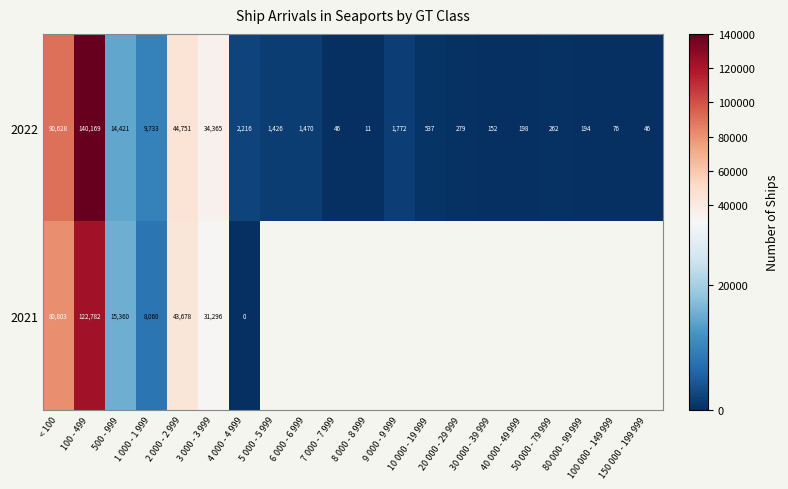

At which label does 2022 reach its minimum?

8 000 - 8 999